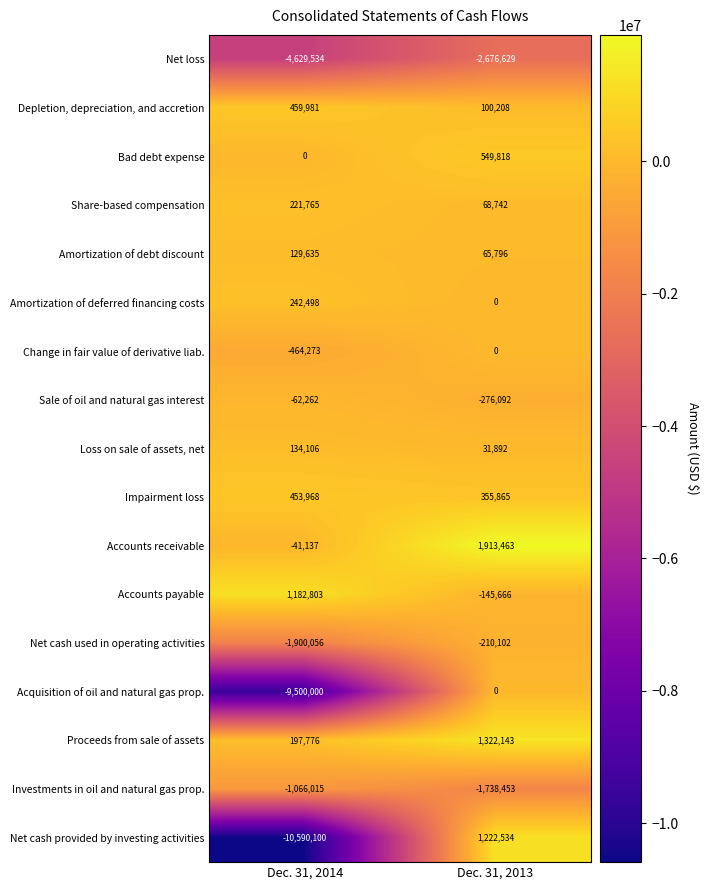

Rank the categories by Accounts receivable value from highest to lowest.

Dec. 31, 2013, Dec. 31, 2014